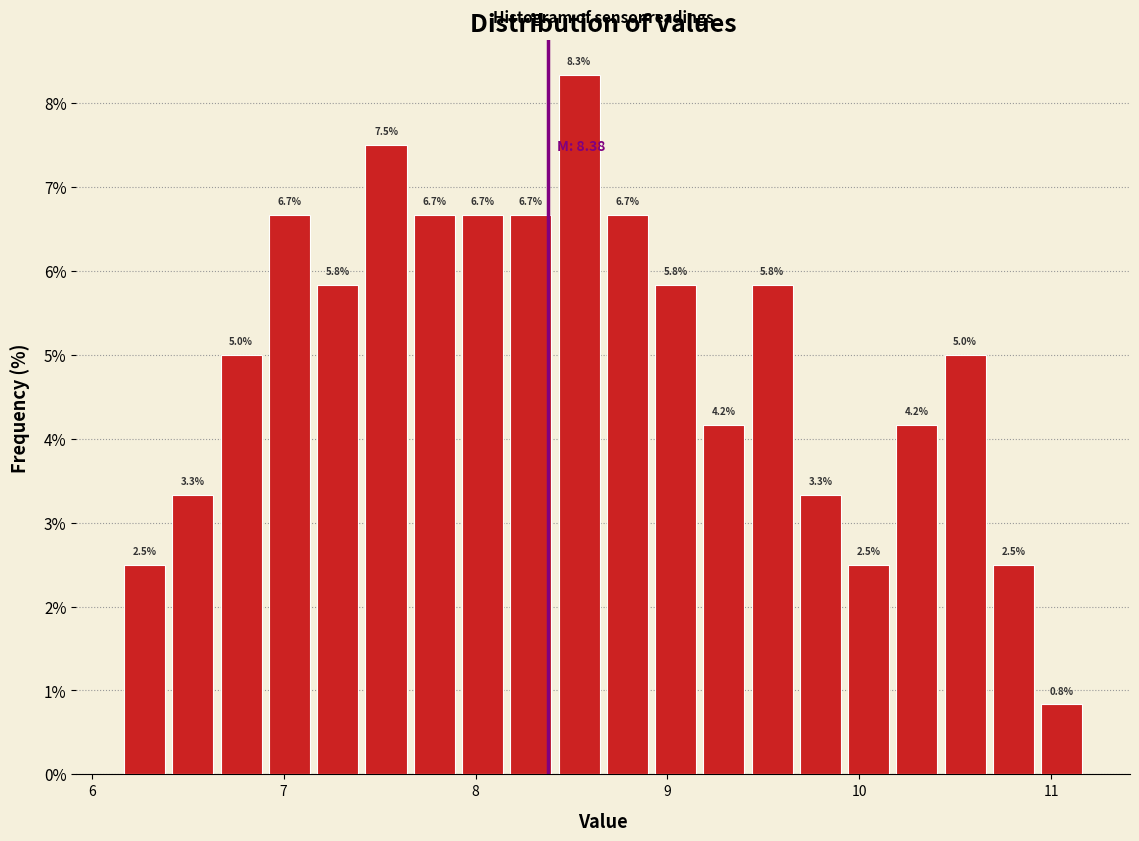

Around what value on the x-axis is the tallest bar? Give the approximate position of its centre, as read against the axis.

8.5